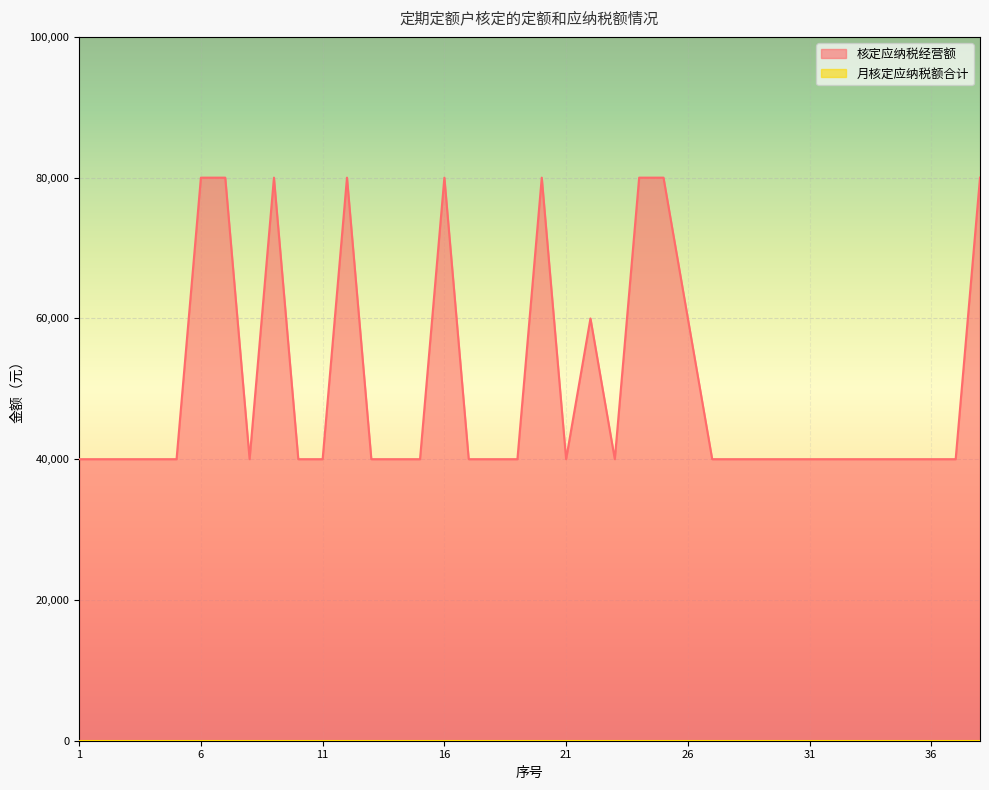

Which has a higher value, 34 or 15?

34